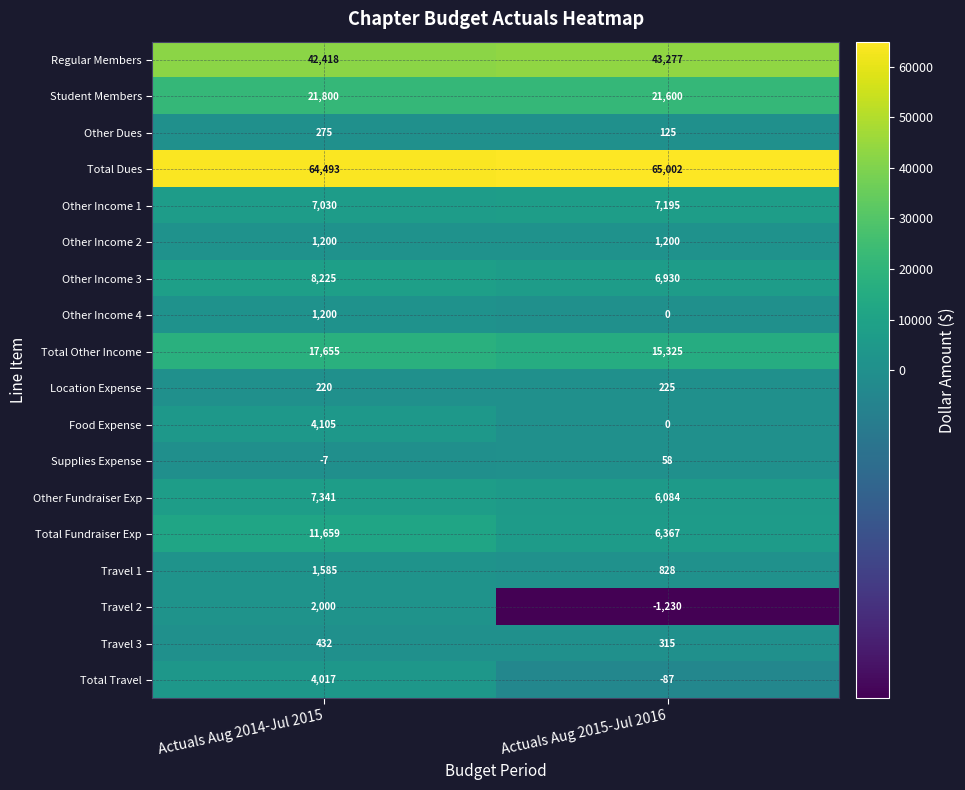

True or false: Supplies Expense has a value of -7 at Actuals Aug 2014-Jul 2015.

True